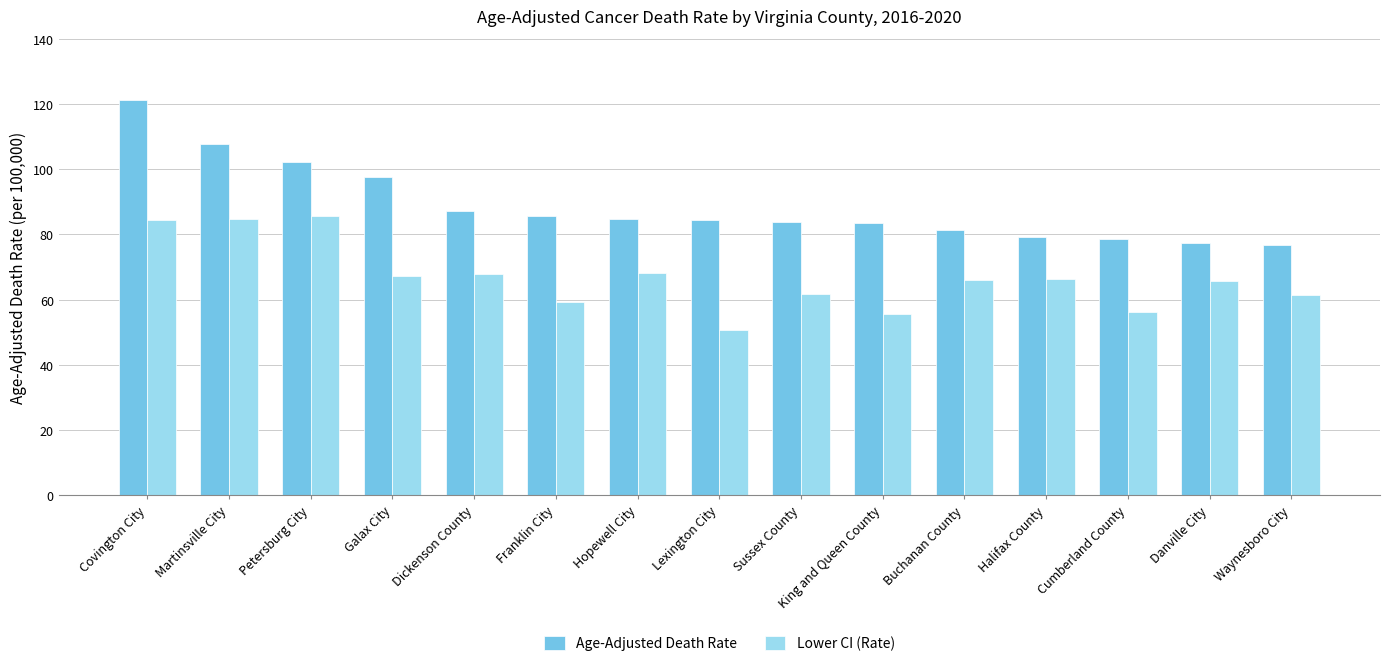

True or false: Age-Adjusted Death Rate has a value of 115.1 at Waynesboro City.

False